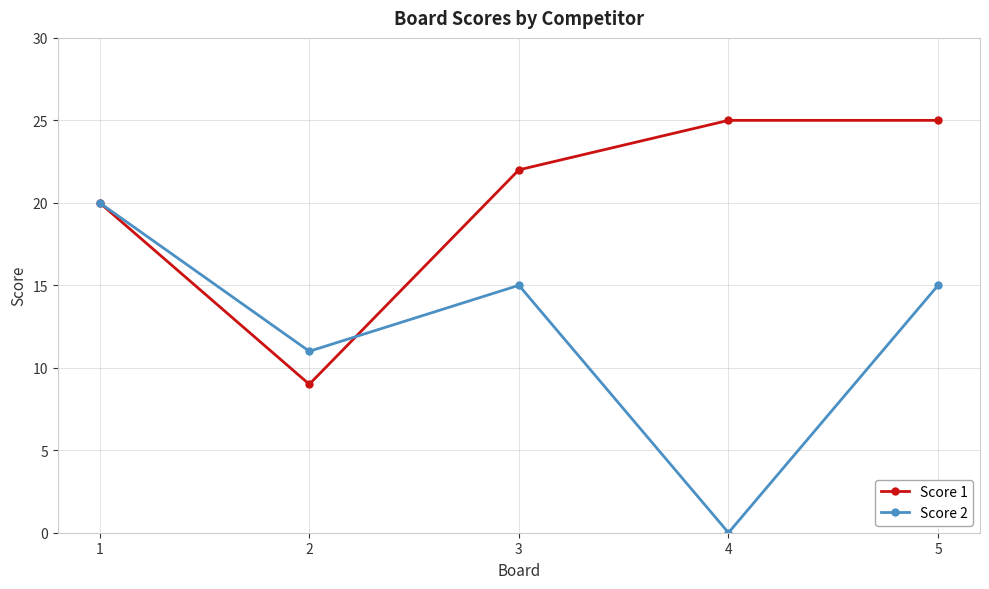

Reading left to right, extract all data points from this chart.

Score 1: 1=20	2=9	3=22	4=25	5=25
Score 2: 1=20	2=11	3=15	4=0	5=15